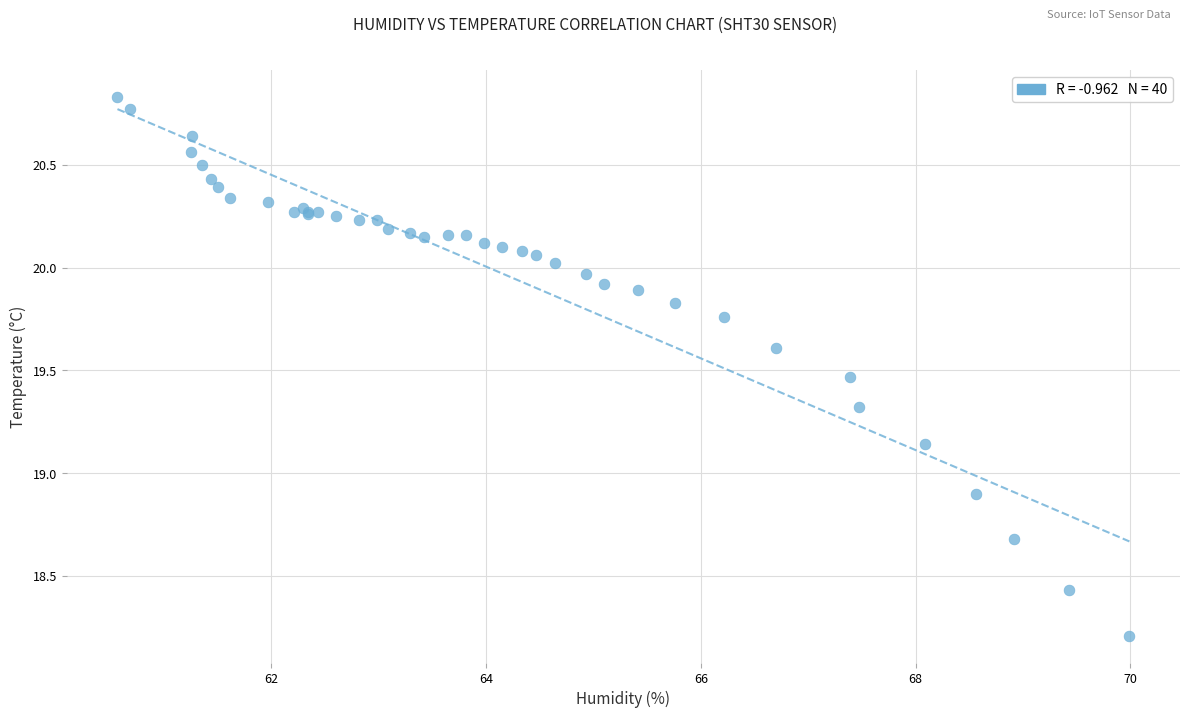

What Y value in the scatter plot is closest to 19?

18.9